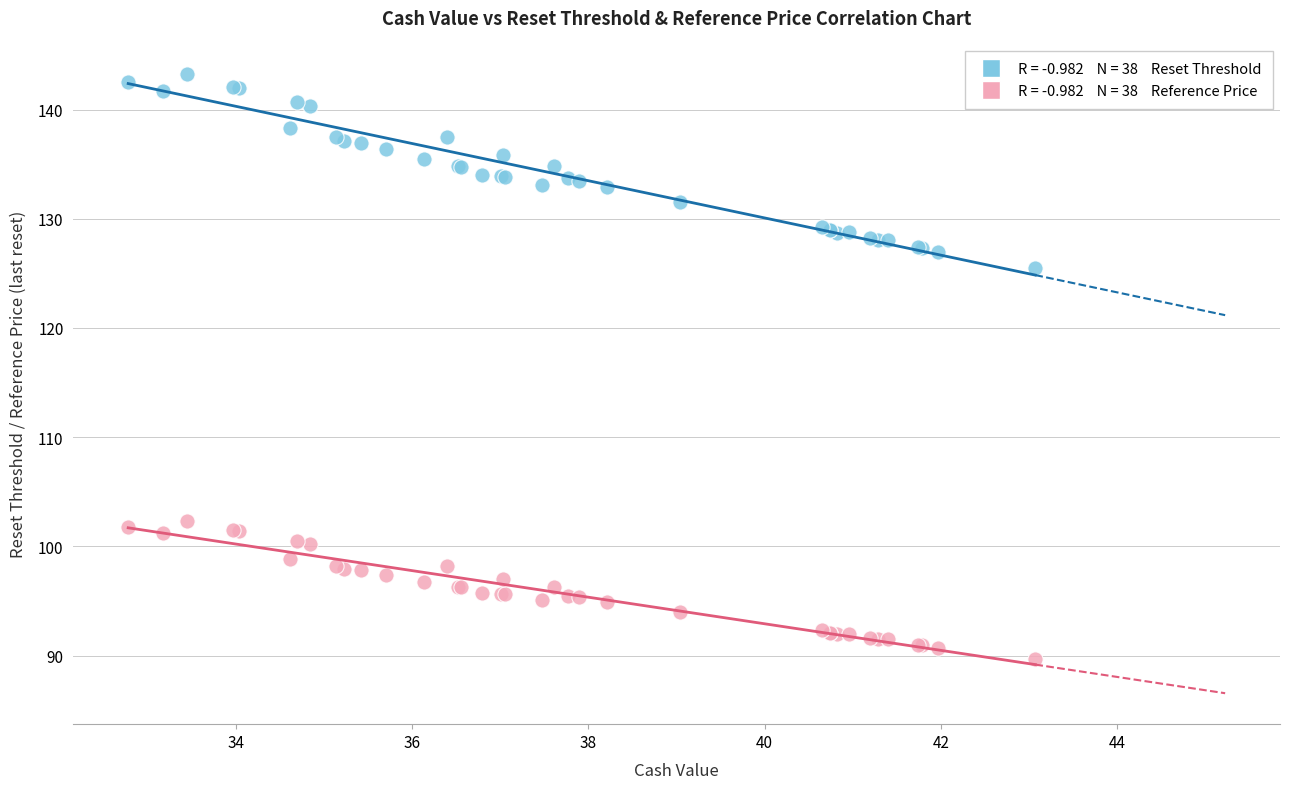

Across all series, what Y value is closest to 116?

125.5